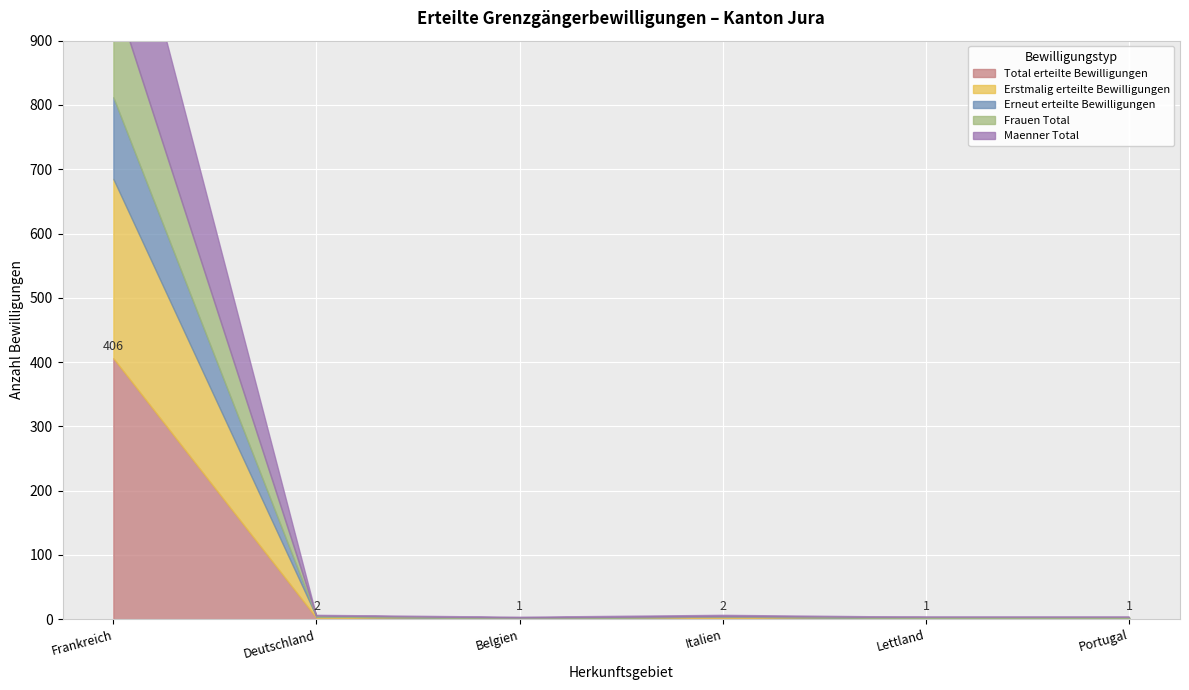

What is the highest value of the Maenner Total series?

244